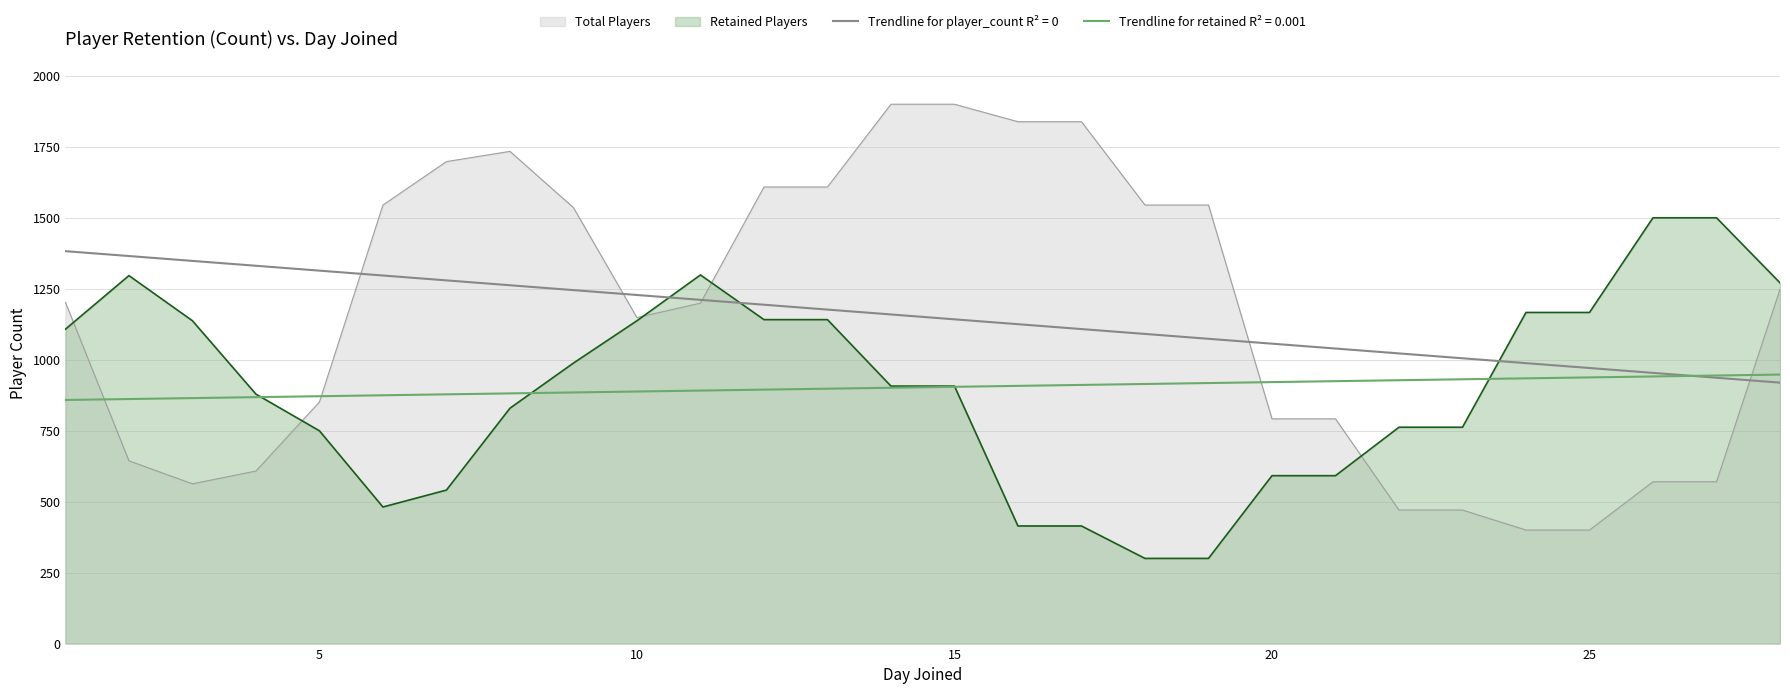

Reading right to left, transcribe all the data shown in this chart.

Total Players: 1247.8	570.0	570.0	400.0	400.0	470.5	470.5	791.7	791.7	1544.9	1544.9	1838.4	1838.4	1900.0	1900.0	1608.4	1608.4	1199.4	1148.4	1535.8	1733.9	1697.9	1544.8	851.1	607.8	562.8	643.9	1202.5
Retained Players: 1270.8	1500.0	1500.0	1166.5	1166.5	762.1	762.2	591.5	591.5	300.0	300.0	414.3	414.3	907.1	907.1	1141.2	1141.2	1298.6	1137.3	988.2	829.1	540.8	481.1	749.6	878.8	1137.3	1296.3	1107.5